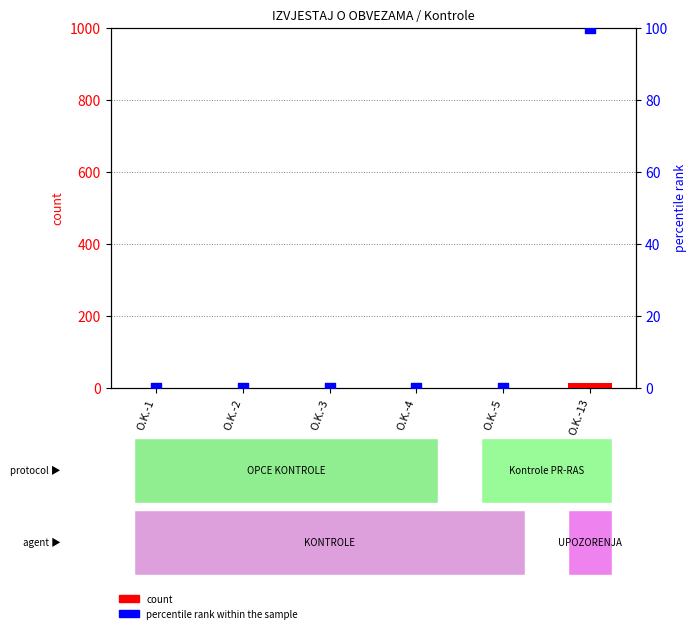

Which series has the largest Y range (max minus min)?

percentile rank within the sample